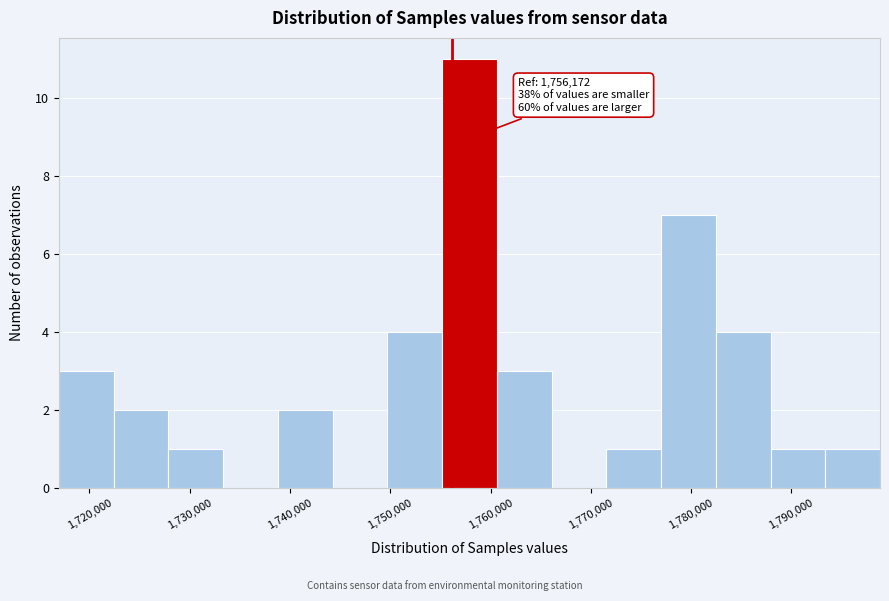

Which range on the x-axis has the tallest bar?

1755000 to 1761000